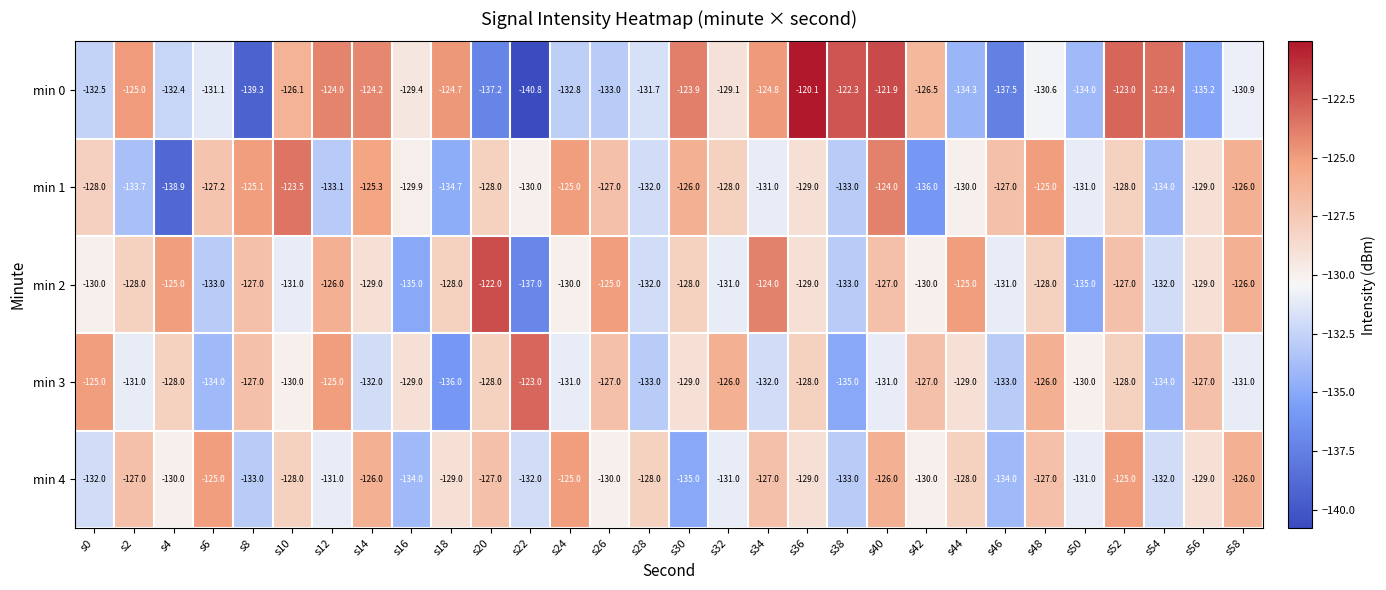

How many data points in min 3 are above -129?

13